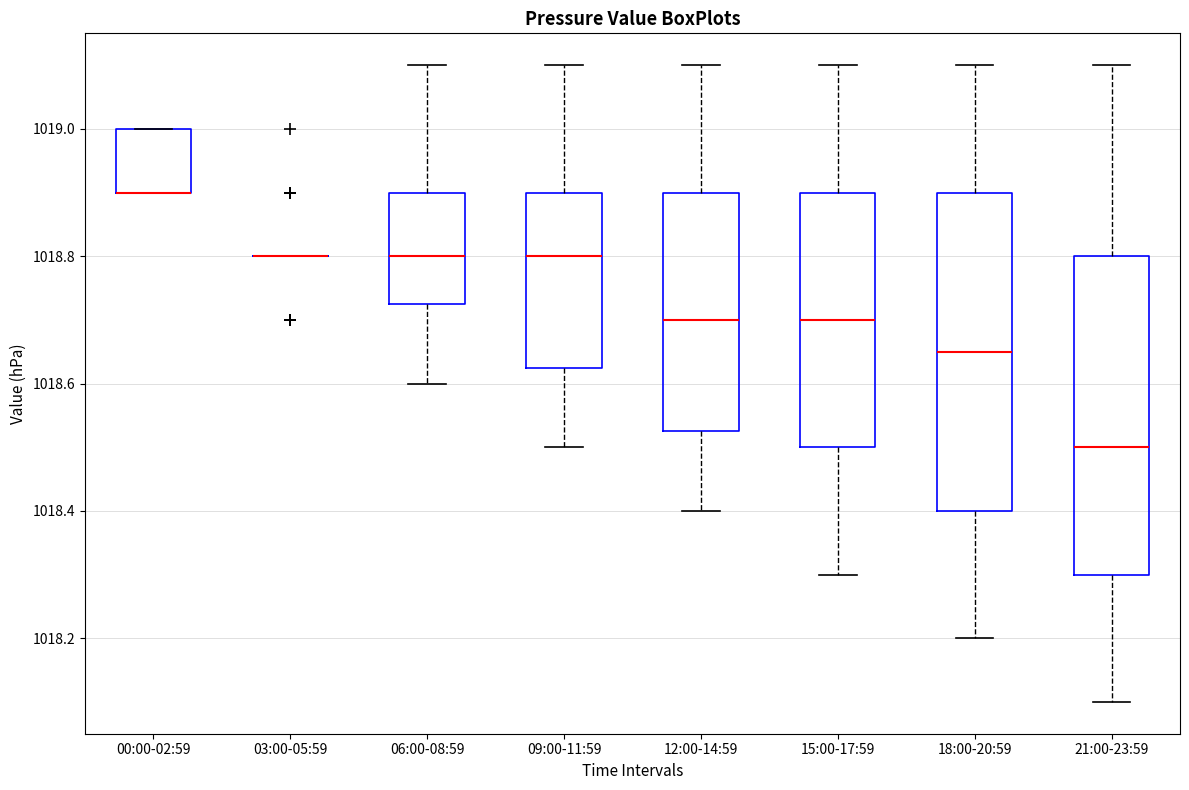

Reading left to right, transcribe this box plot: for each box, give where its median line is, the range the box spans, and where its two whiskers end, as read against the y-axis. The values are not printed on the chart, so give them approximately, as read against the axis.

00:00-02:59: median 1018.90 (drawn on the box's lower edge), box 1018.90 to 1019.00, whiskers 1018.90 to 1019.00
03:00-05:59: box collapsed to a line at 1018.80, whiskers 1018.80 to 1018.80
06:00-08:59: median 1018.80, box 1018.72 to 1018.90, whiskers 1018.60 to 1019.10
09:00-11:59: median 1018.80, box 1018.62 to 1018.90, whiskers 1018.50 to 1019.10
12:00-14:59: median 1018.70, box 1018.52 to 1018.90, whiskers 1018.40 to 1019.10
15:00-17:59: median 1018.70, box 1018.50 to 1018.90, whiskers 1018.30 to 1019.10
18:00-20:59: median 1018.66, box 1018.40 to 1018.90, whiskers 1018.20 to 1019.10
21:00-23:59: median 1018.50, box 1018.30 to 1018.80, whiskers 1018.10 to 1019.10